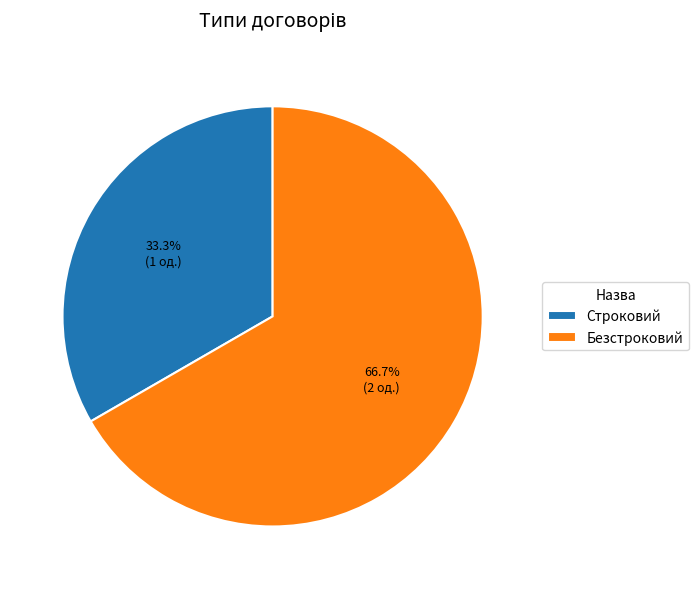

How many slices are in this pie chart?

2